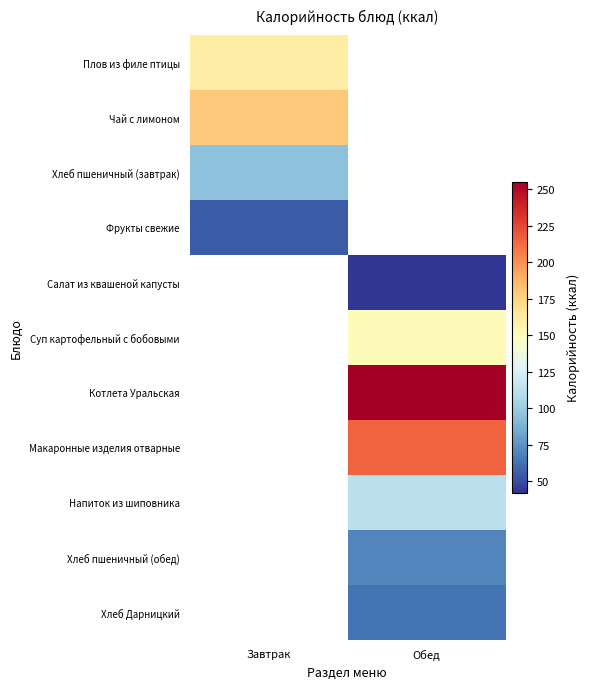

What is the difference between the highest and lowest values at Завтрак?

123.9